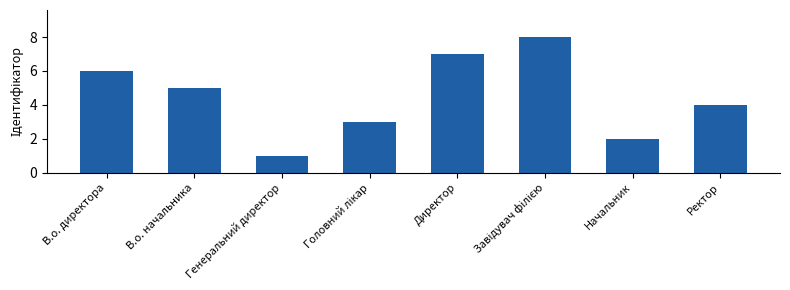

How many values are below 5?

4